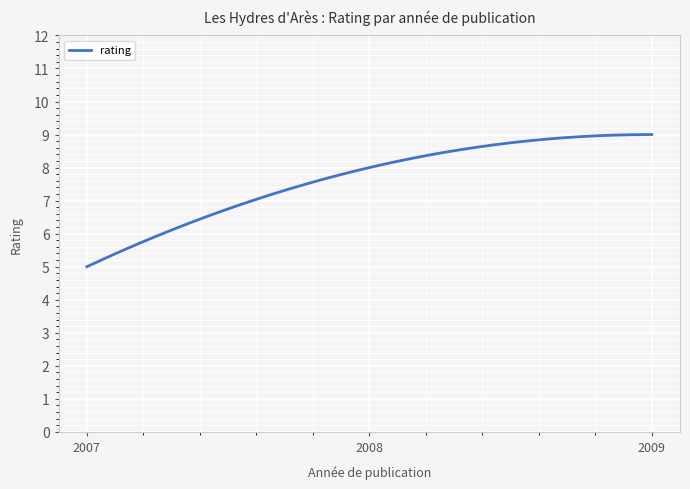

What is the minimum value shown in the chart?

5.0